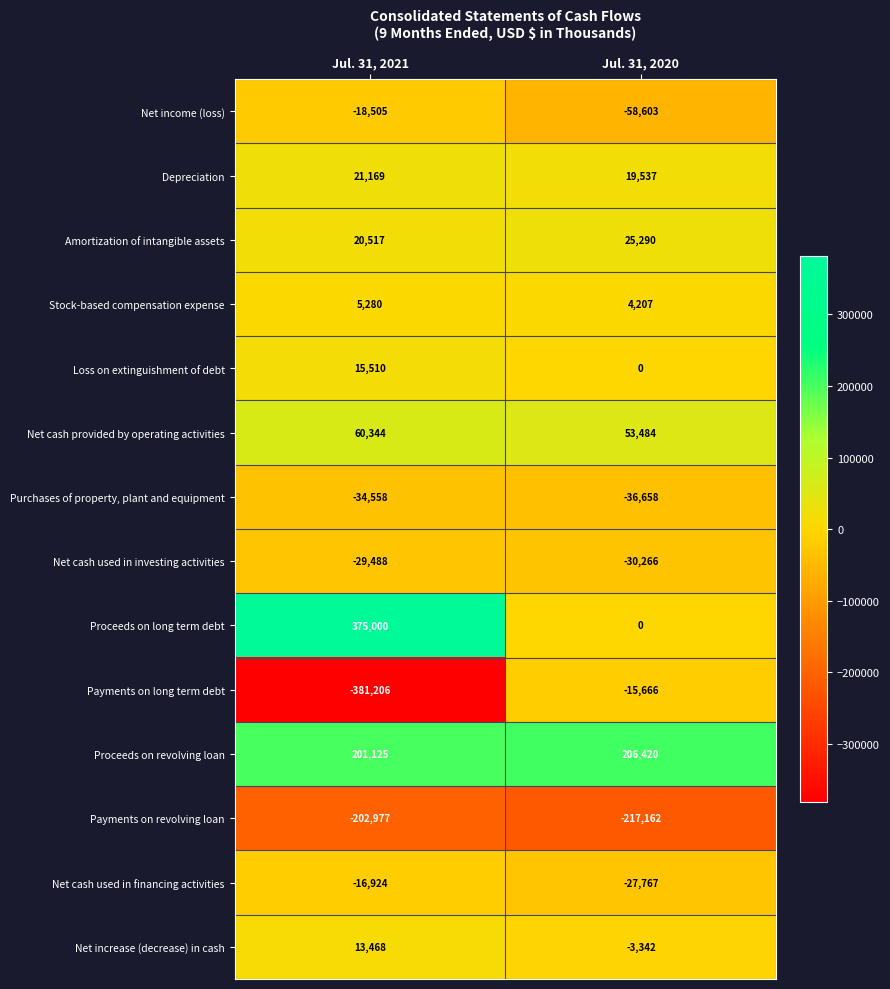

Reading right to left, what are all the values shown in this chart?

Net income (loss): -58603	-18505
Depreciation: 19537	21169
Amortization of intangible assets: 25290	20517
Stock-based compensation expense: 4207	5280
Loss on extinguishment of debt: 0	15510
Net cash provided by operating activities: 53484	60344
Purchases of property, plant and equipment: -36658	-34558
Net cash used in investing activities: -30266	-29488
Proceeds on long term debt: 0	375000
Payments on long term debt: -15666	-381206
Proceeds on revolving loan: 206420	201125
Payments on revolving loan: -217162	-202977
Net cash used in financing activities: -27767	-16924
Net increase (decrease) in cash: -3342	13468